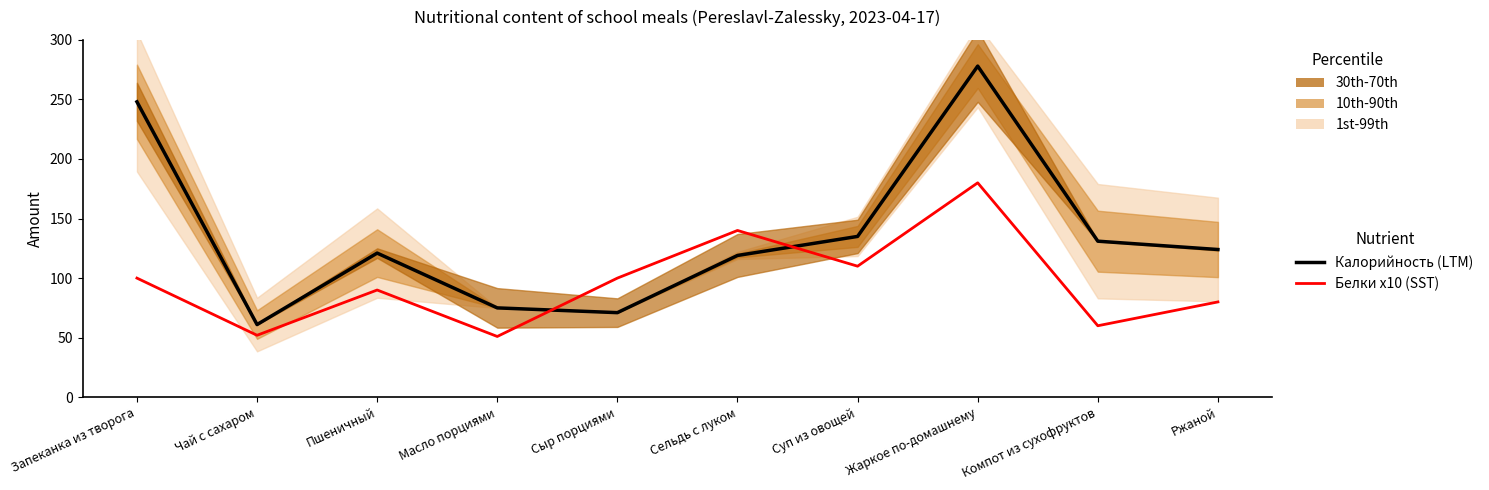

In Калорийность (LTM), how many points are lower than both neighbors (excluding endpoints)?

2